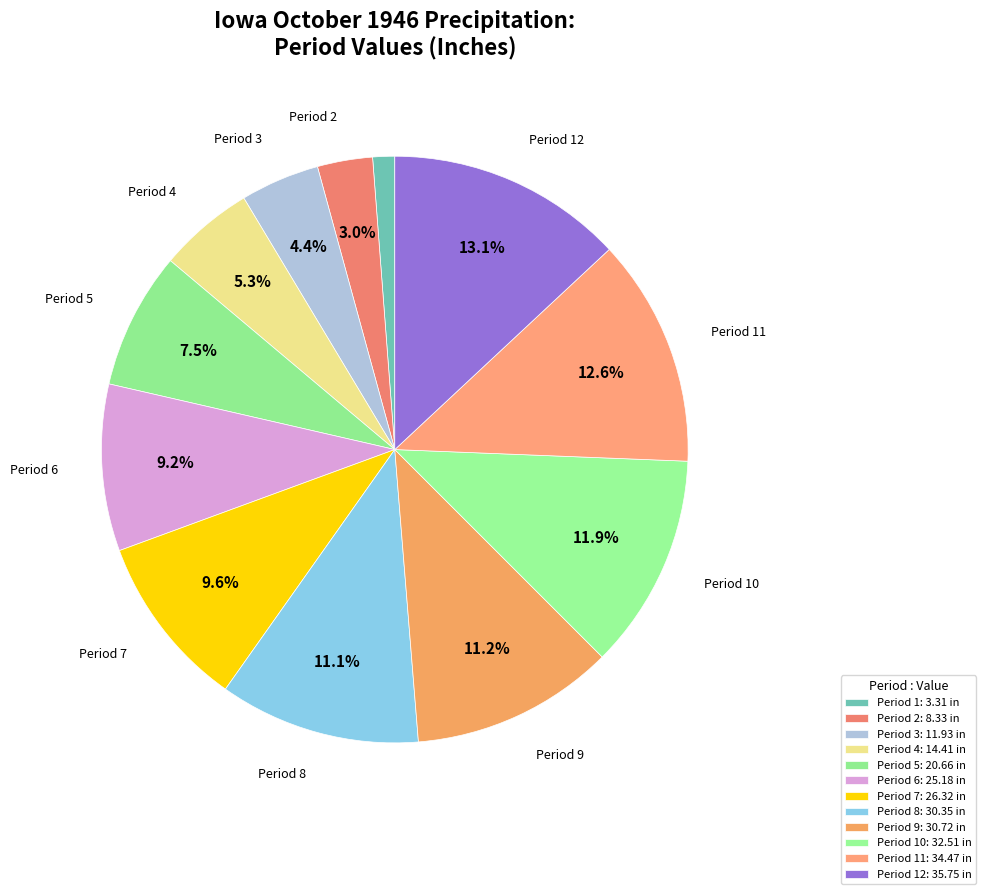

How many slices are in this pie chart?

12